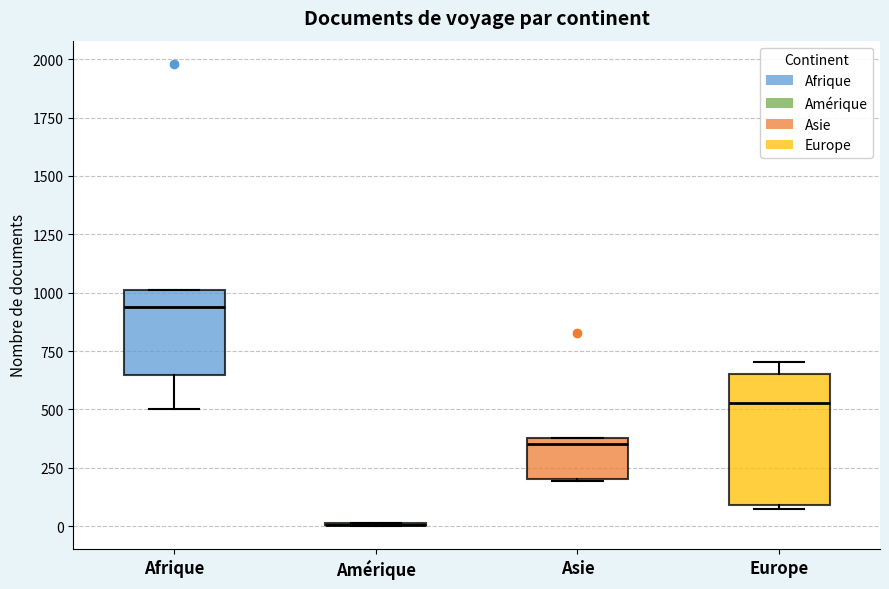

Reading left to right, transcribe this box plot: for each box, give where its median line is, the range the box spans, and where its two whiskers end, as read against the y-axis. The values are not printed on the chart, so give them approximately, as read against the axis.

Afrique: median 950, box 650 to 1000, whiskers 500 to 1000
Amérique: box collapsed to a line at 0, whiskers 0 to 0
Asie: median 350, box 200 to 400, whiskers 200 to 400
Europe: median 550, box 100 to 650, whiskers 50 to 700